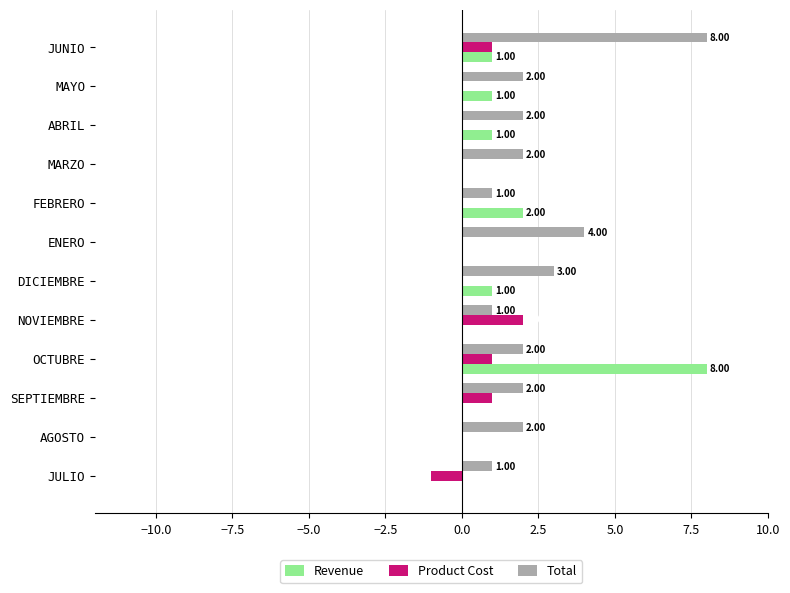

At which category is the sum across all series the highest?

OCTUBRE